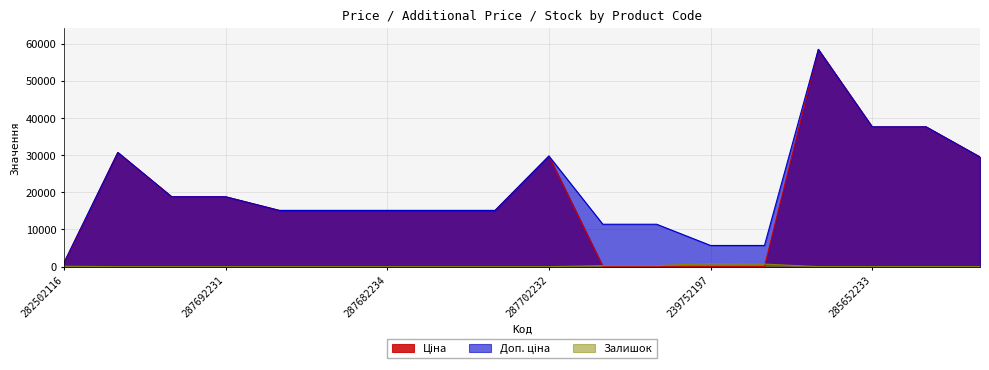

At which label is Доп. ціна closest to 29767?

287702232